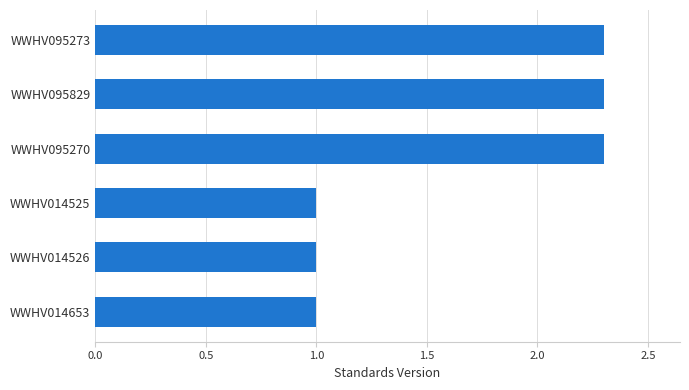

What is the minimum value shown in the chart?

1.0